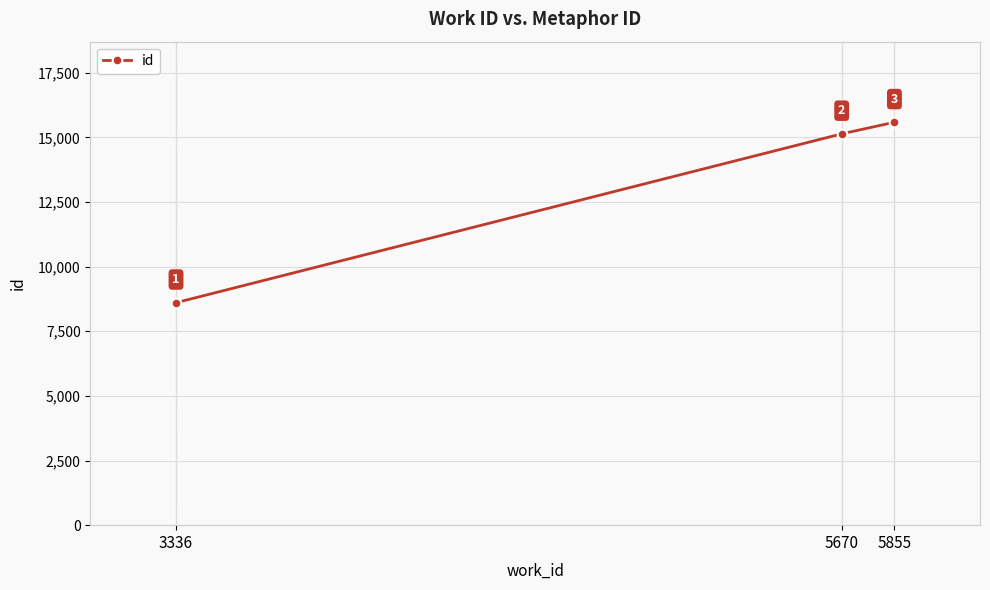

Reading left to right, extract all data points from this chart.

8607	15138	15587